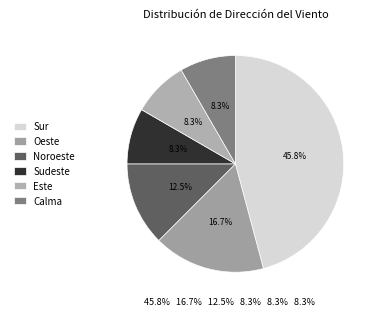

What percentage do Noroeste and Sudeste together represent?

20.8%